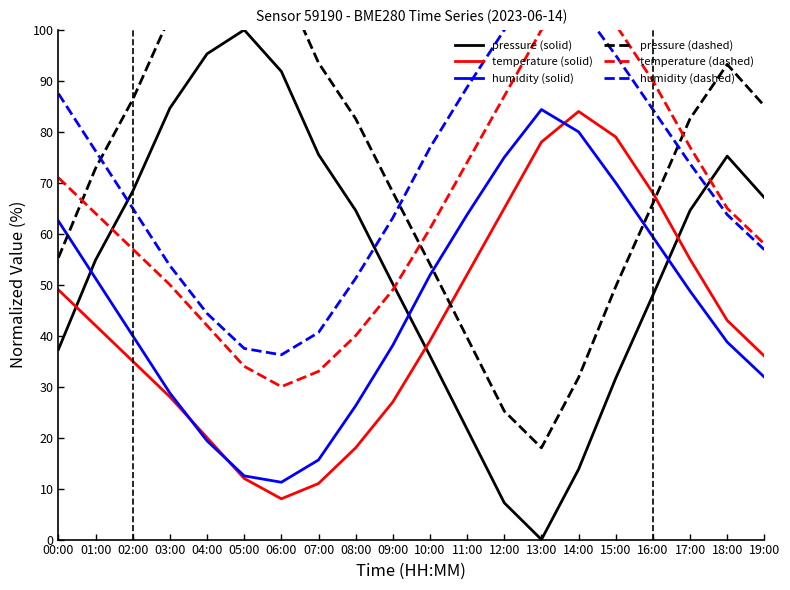

At which category does temperature (dashed) reach its first local peak?

14:00